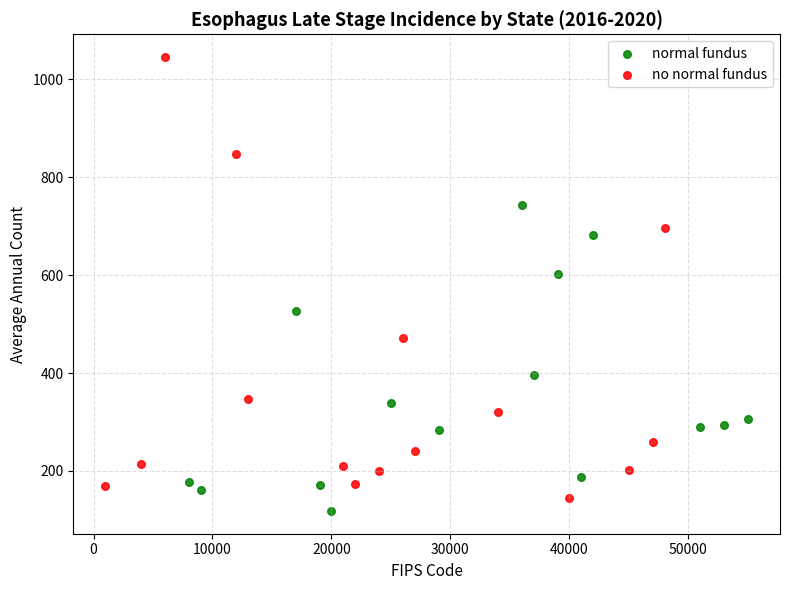

What are all the series names shown in the legend?

normal fundus, no normal fundus